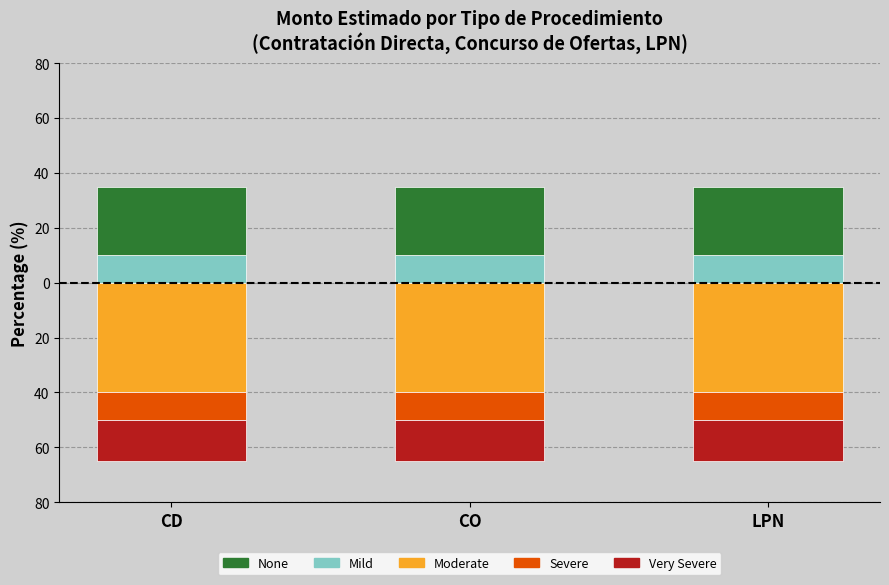

What is the sum of the Very Severe values at CO and CD?

-30.0